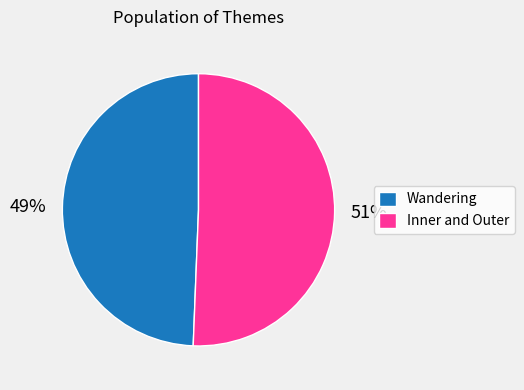

Is the sum of Wandering and Inner and Outer greater than half?

Yes